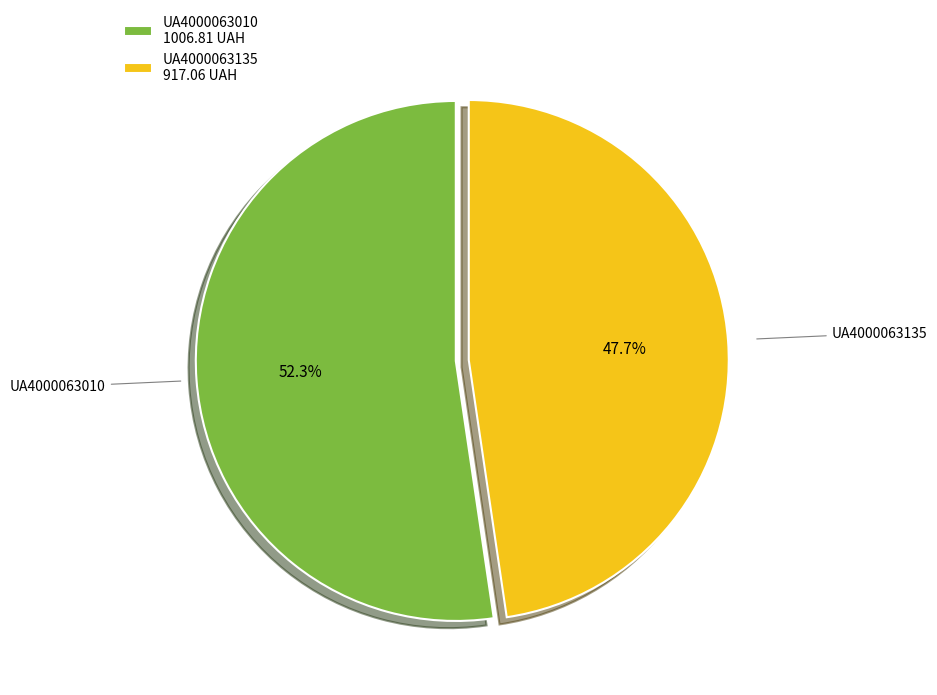

What is the total percentage of UA4000063135 and UA4000063010?

100.0%